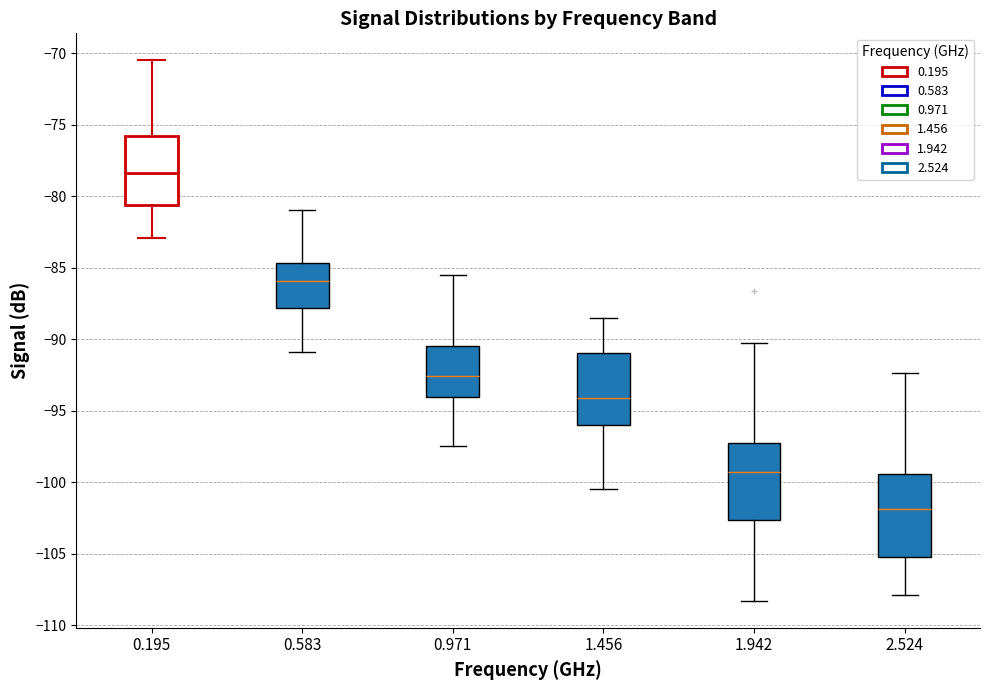

Reading left to right, transcribe this box plot: for each box, give where its median line is, the range the box spans, and where its two whiskers end, as read against the y-axis. The values are not printed on the chart, so give them approximately, as read against the axis.

0.195: median -78.5, box -80.5 to -76.0, whiskers -83.0 to -70.5
0.583: median -86.0, box -88.0 to -84.5, whiskers -91.0 to -81.0
0.971: median -92.5, box -94.0 to -90.5, whiskers -97.5 to -85.5
1.456: median -94.0, box -96.0 to -91.0, whiskers -100.5 to -88.5
1.942: median -99.5, box -102.5 to -97.5, whiskers -108.5 to -90.5
2.524: median -102.0, box -105.0 to -99.5, whiskers -108.0 to -92.5